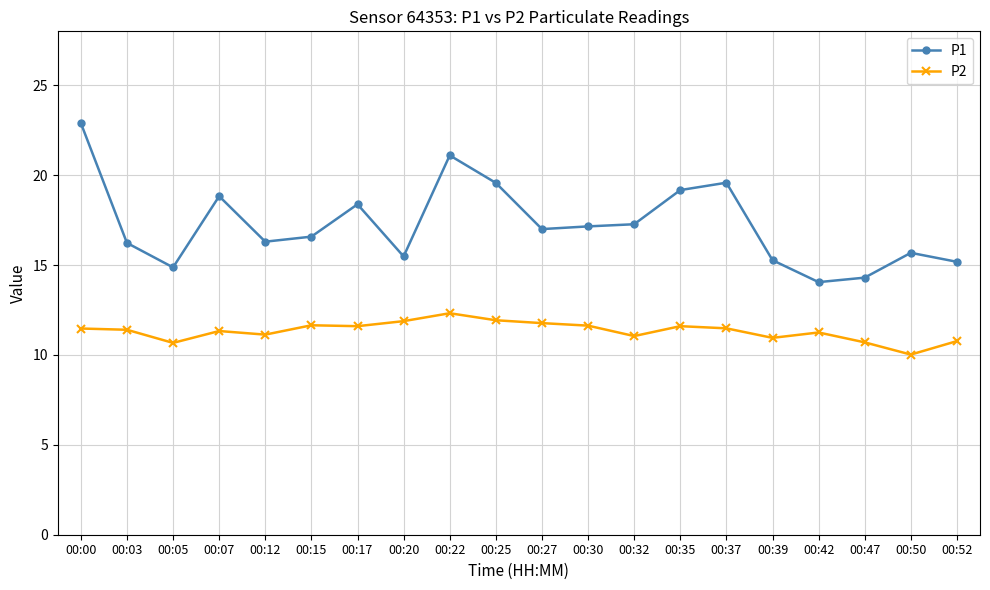

Which series has the largest total across all categories?

P1